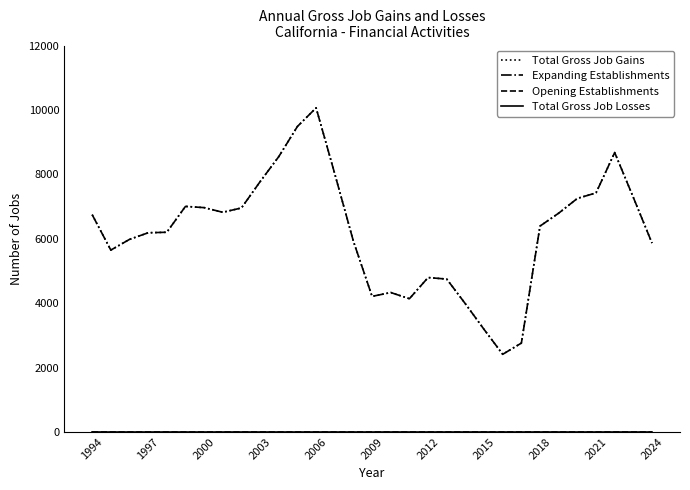

True or false: Total Gross Job Losses has more than 1 interior local peaks.

False